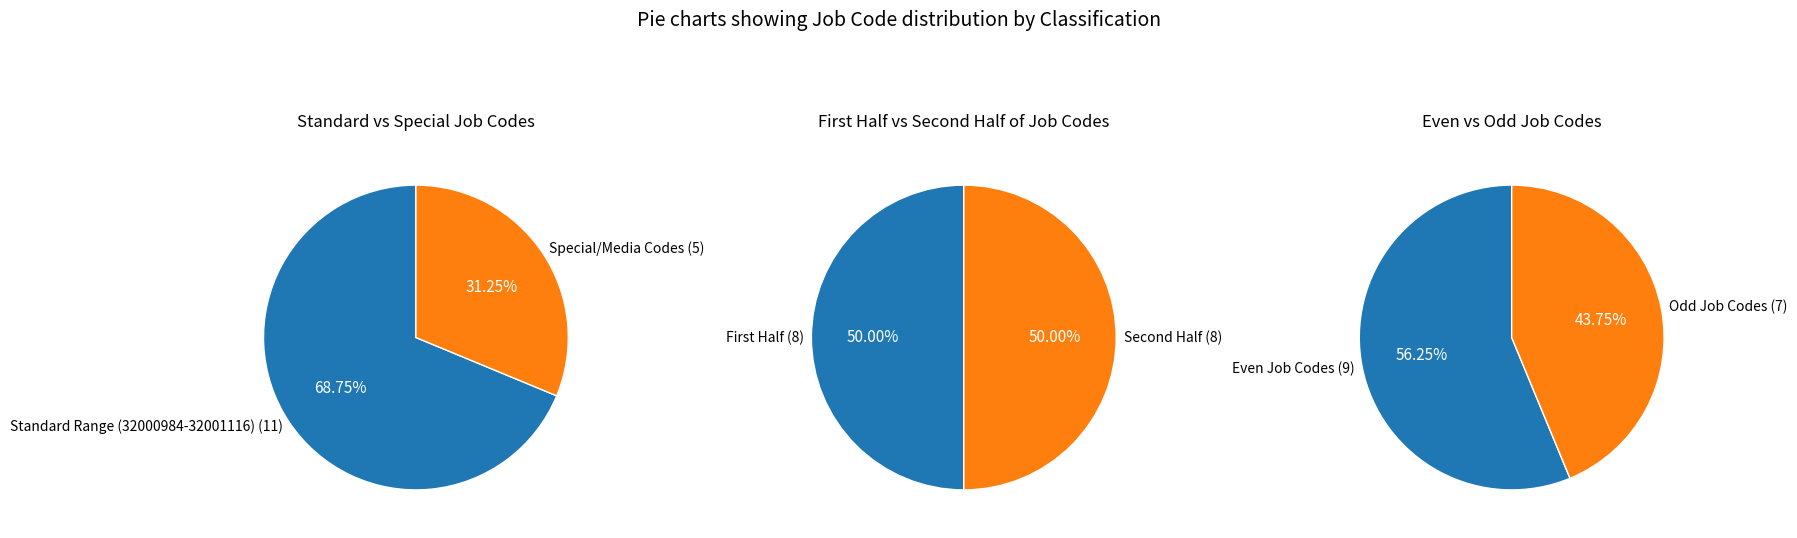

How much of the chart is everything except 32001109?

93.8%